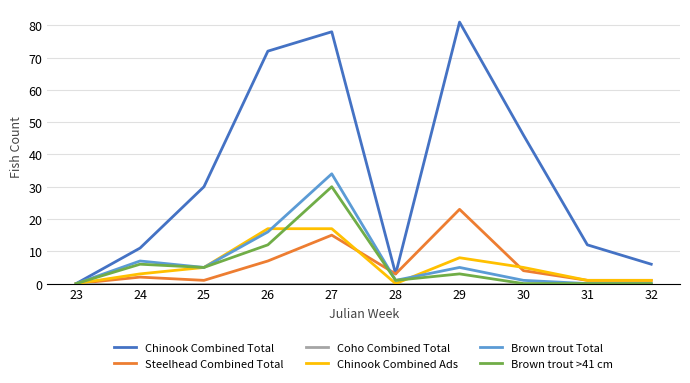

Between 28 and 30, which series saw the biggest shift?

Chinook Combined Total